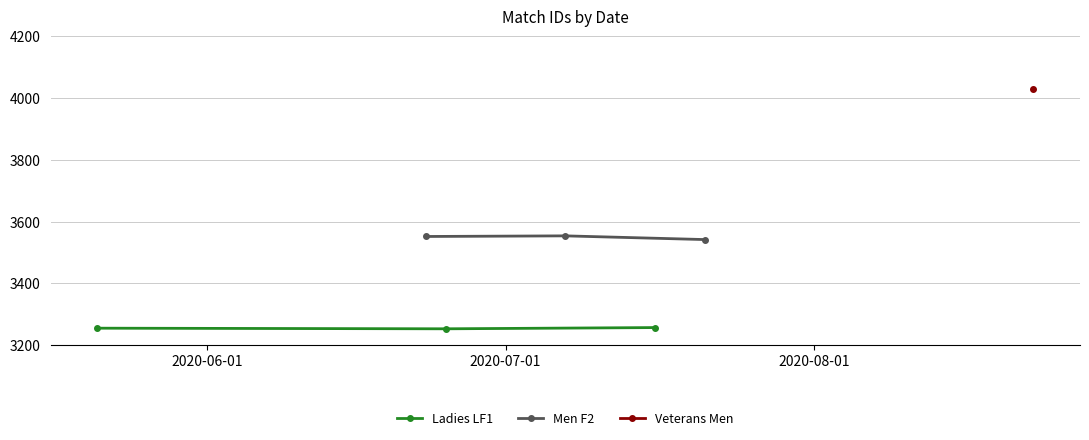

What is the value of the Ladies LF1 point at the 2nd from the left?

3253